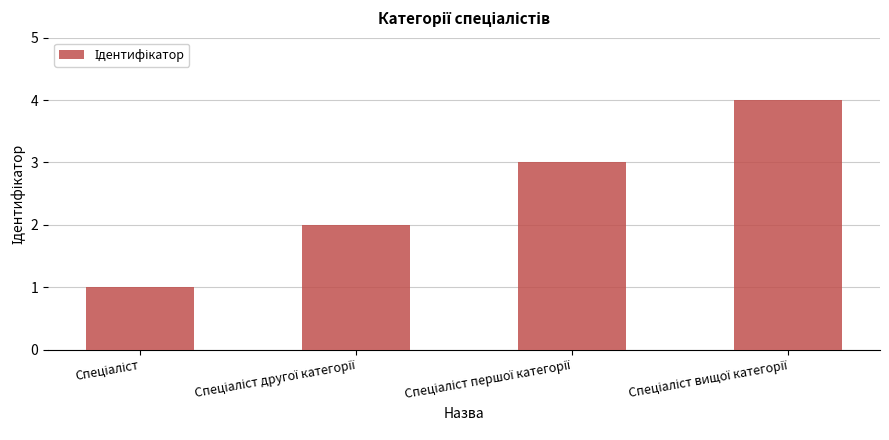

What is the sum of all values?

10